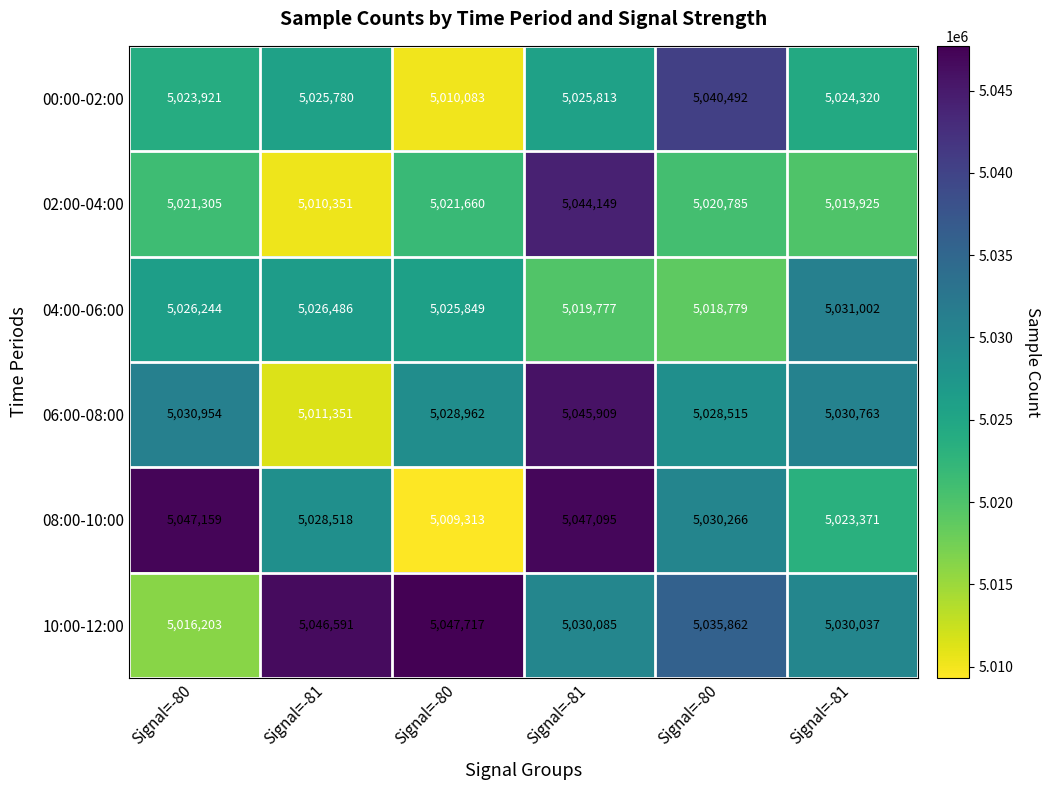

What is the total value across all series at Signal=-80?

30165786